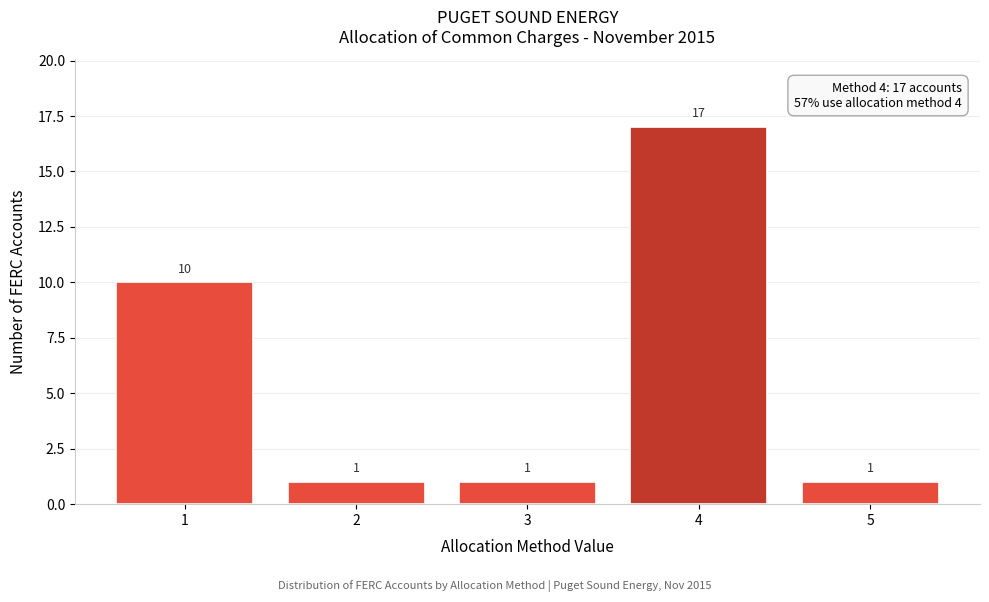

Reading right to left, what are all the values shown in this chart?

5=1	4=17	3=1	2=1	1=10